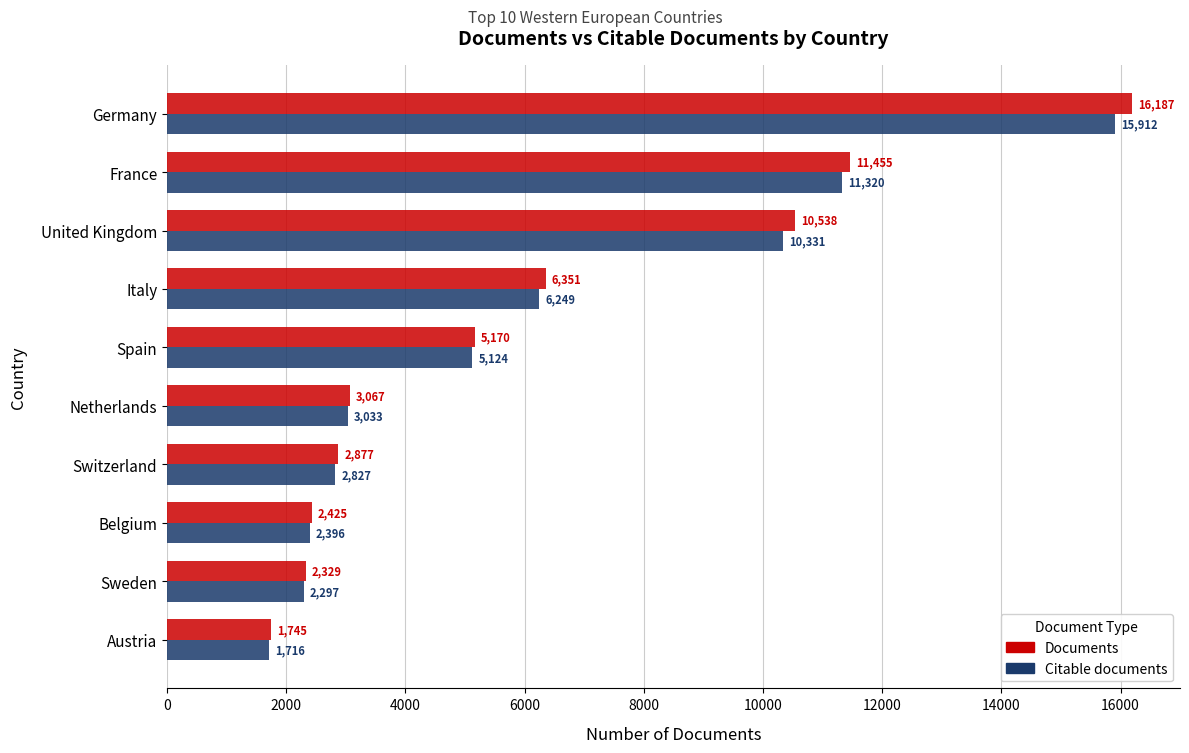

The Citable documents series shows 19846 at France. True or false?

False